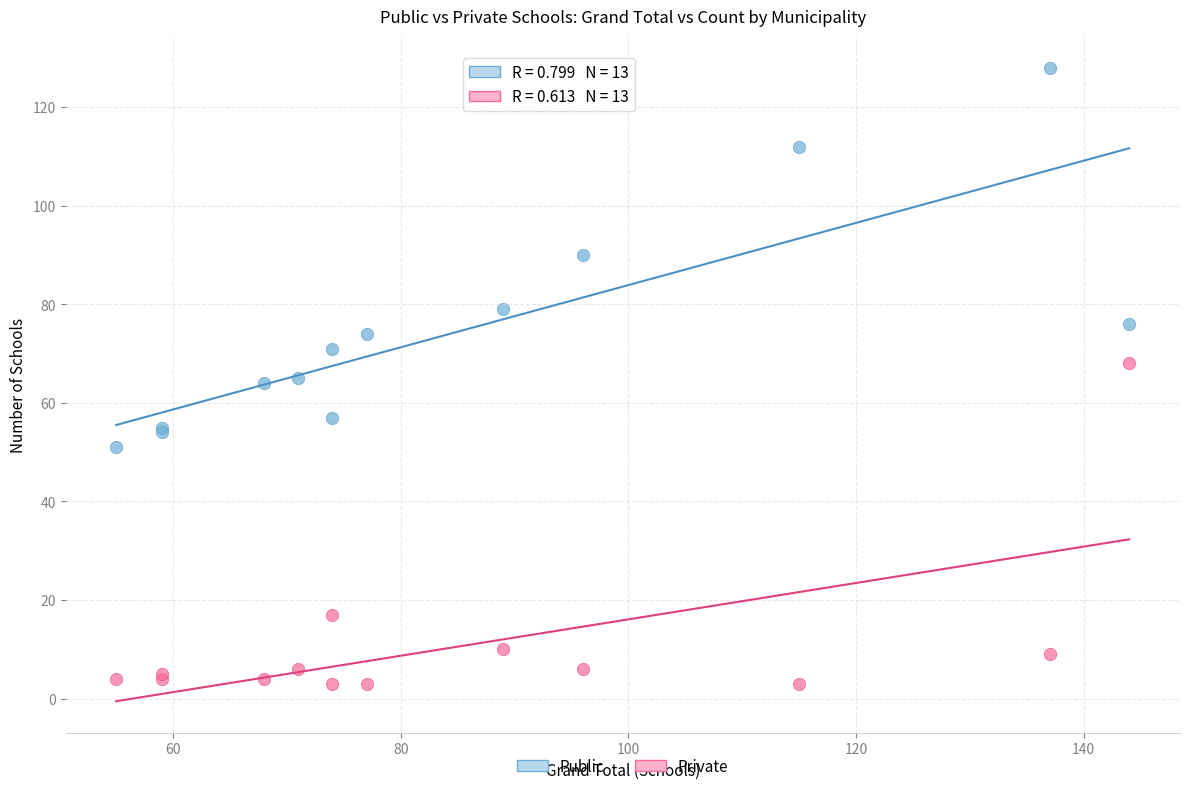

Which series reaches the minimum Y coordinate?

Private